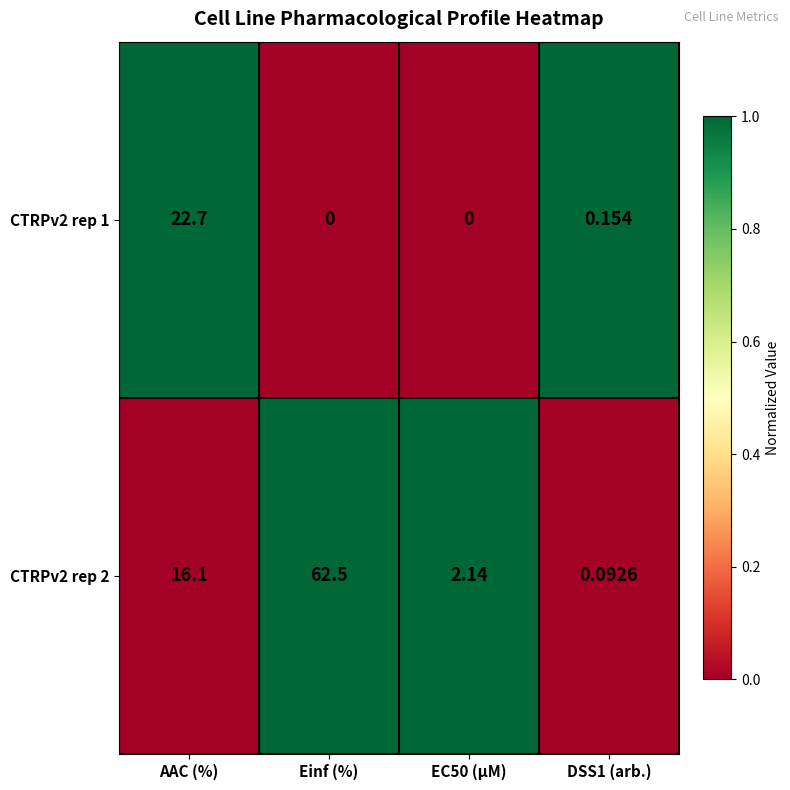

Where does the CTRPv2 rep 2 series first go above 16?

AAC (%)